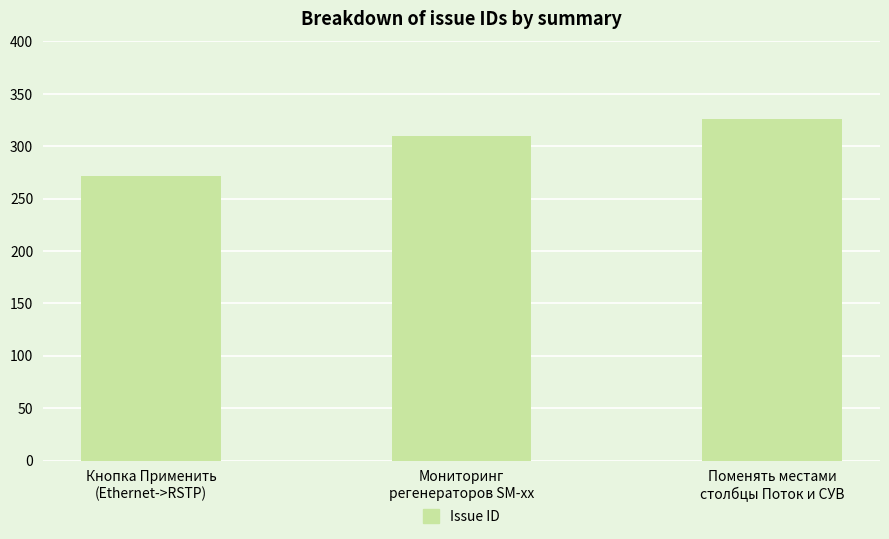

What is the change in value from Кнопка Применить
(Ethernet->RSTP) to Поменять местами
столбцы Поток и СУВ?

+54